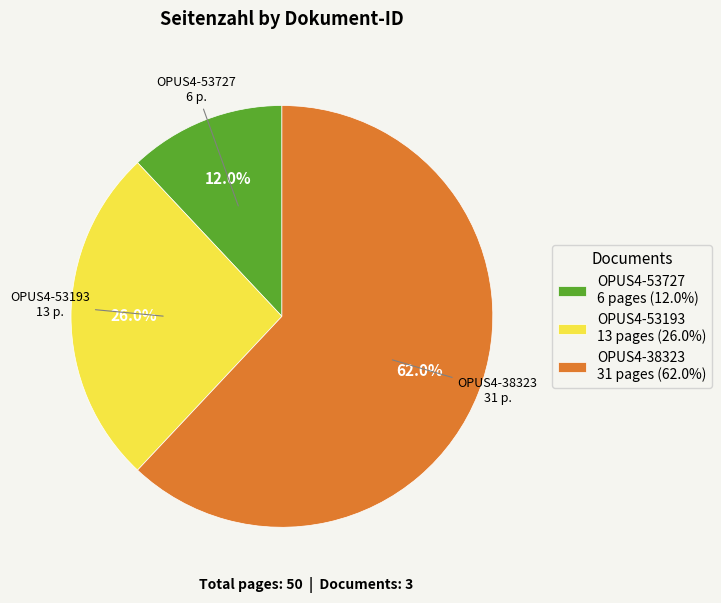

Which has a higher value, OPUS4-53193 13 pages (26.0%) or OPUS4-38323 31 pages (62.0%)?

OPUS4-38323 31 pages (62.0%)